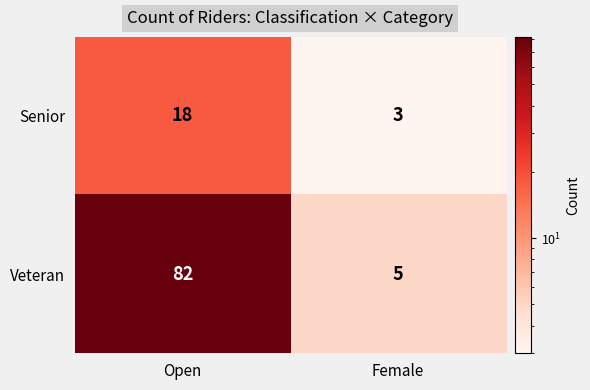

At which category does the chart reach its minimum across all series?

Female